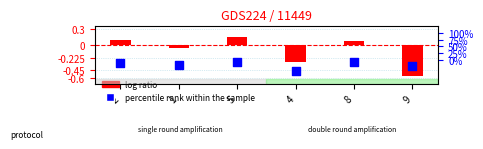

Which series has the largest total across all categories?

log ratio